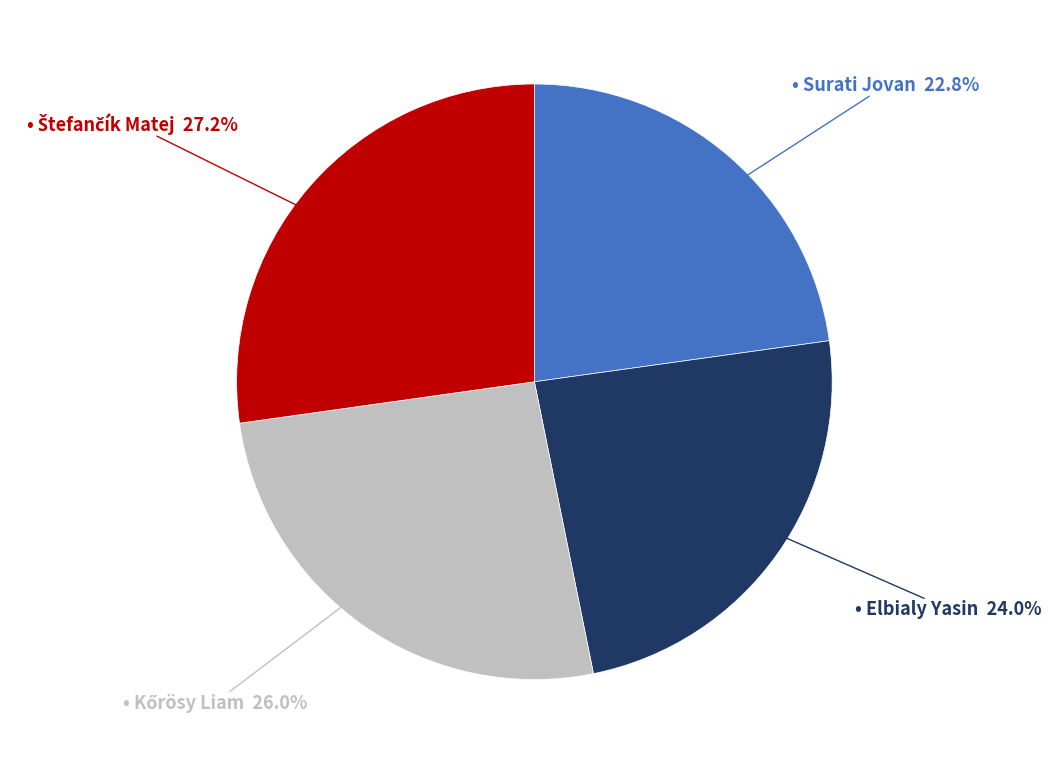

Does any single category account for the majority?

No